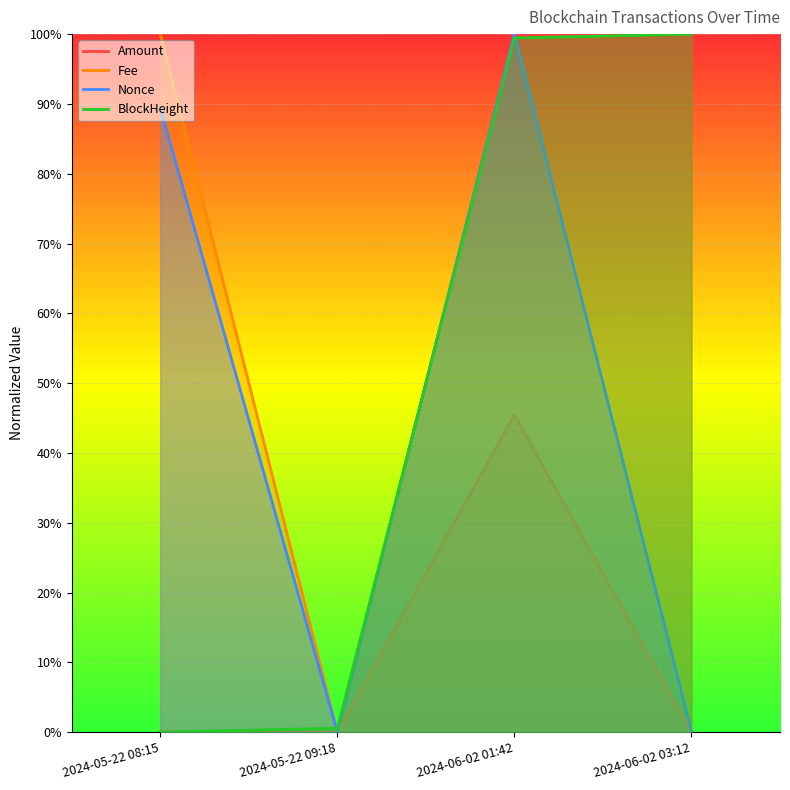

How many lines are shown in the chart?

4